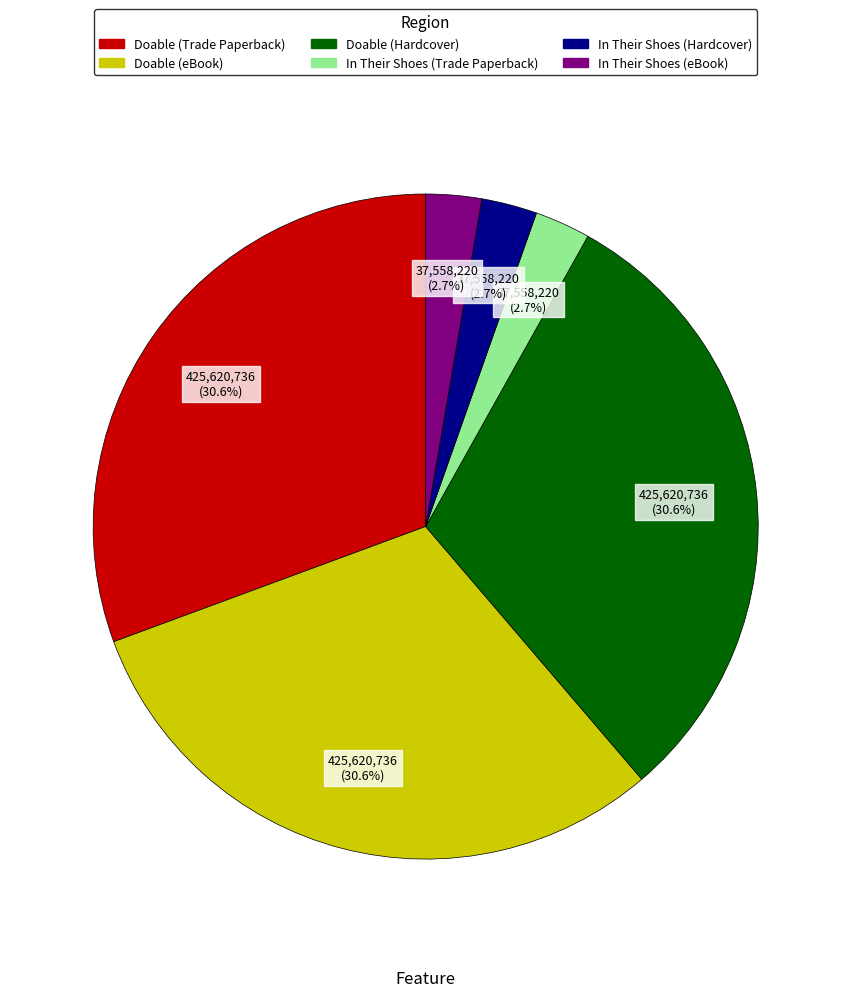

To the nearest percent, what is the difference between the largest and smallest slice percentages?

28%